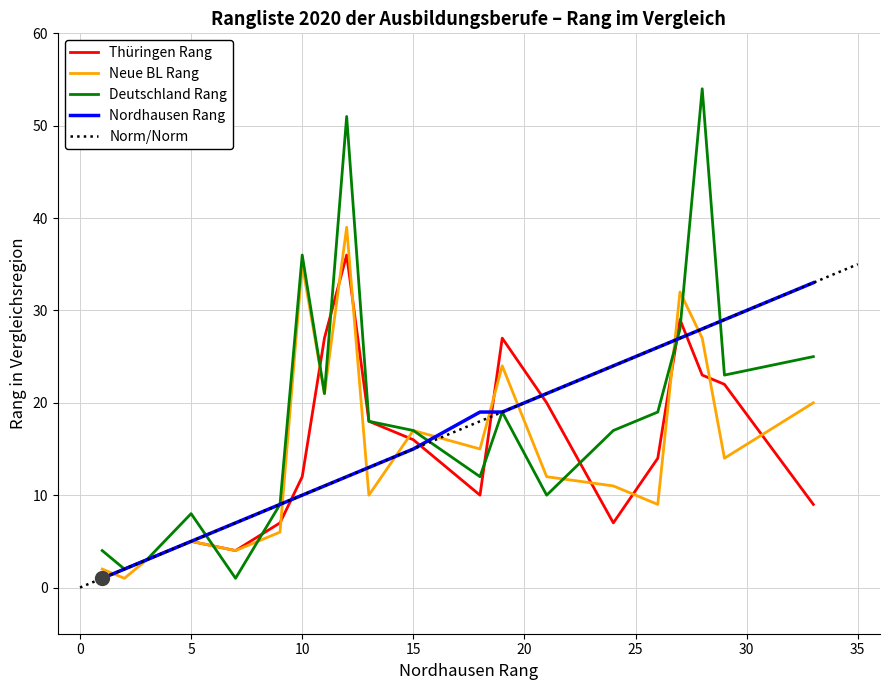

True or false: Neue BL Rang and Thüringen Rang cross at least once.

True